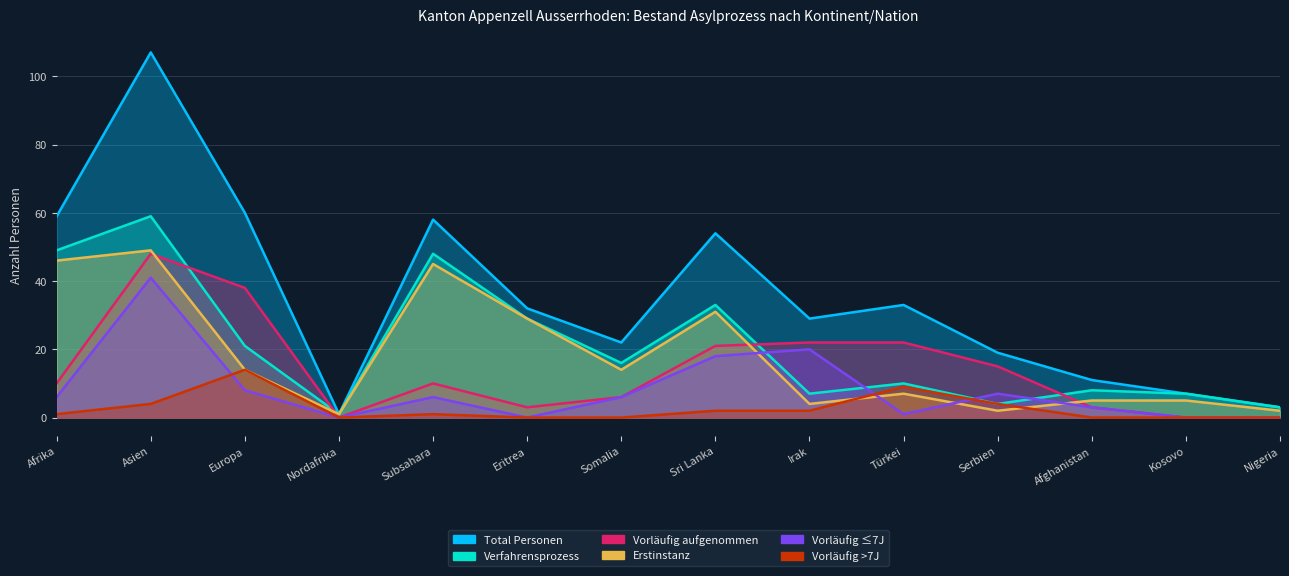

What position from the right is Nordafrika?

11